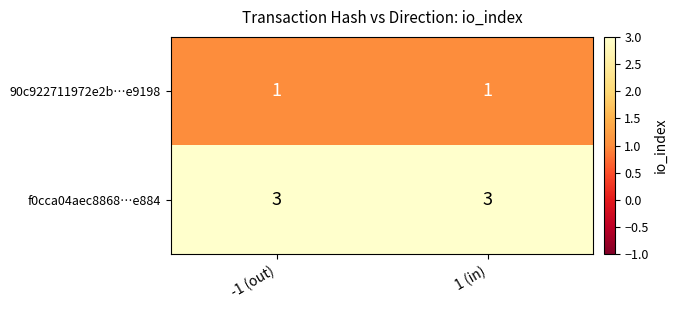

What is the maximum value shown in the chart?

3